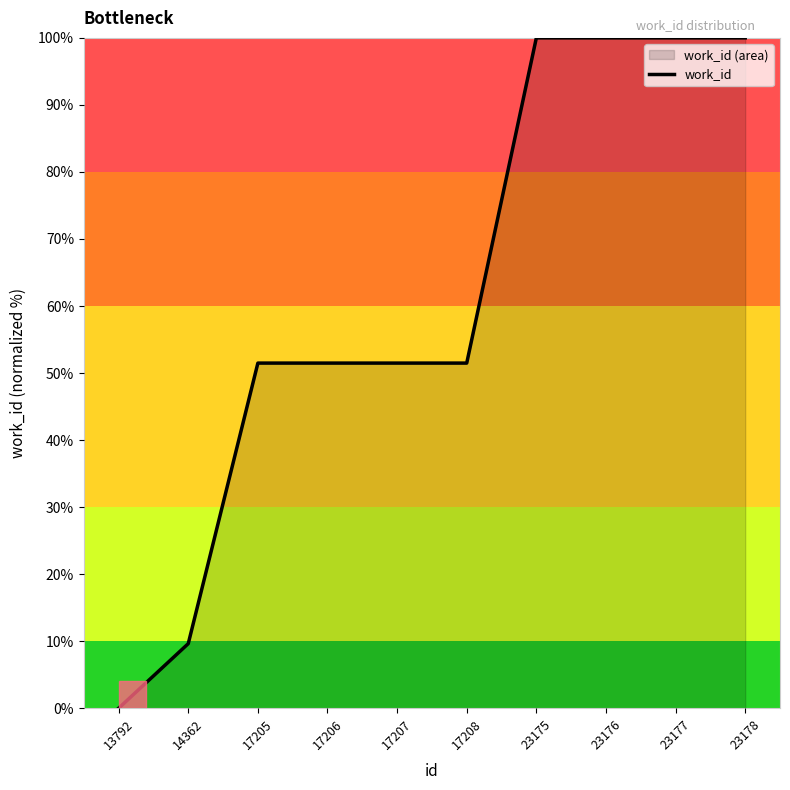

Reading left to right, extract all data points from this chart.

0.0	9.6	51.5	51.5	51.5	51.5	100.0	100.0	100.0	100.0